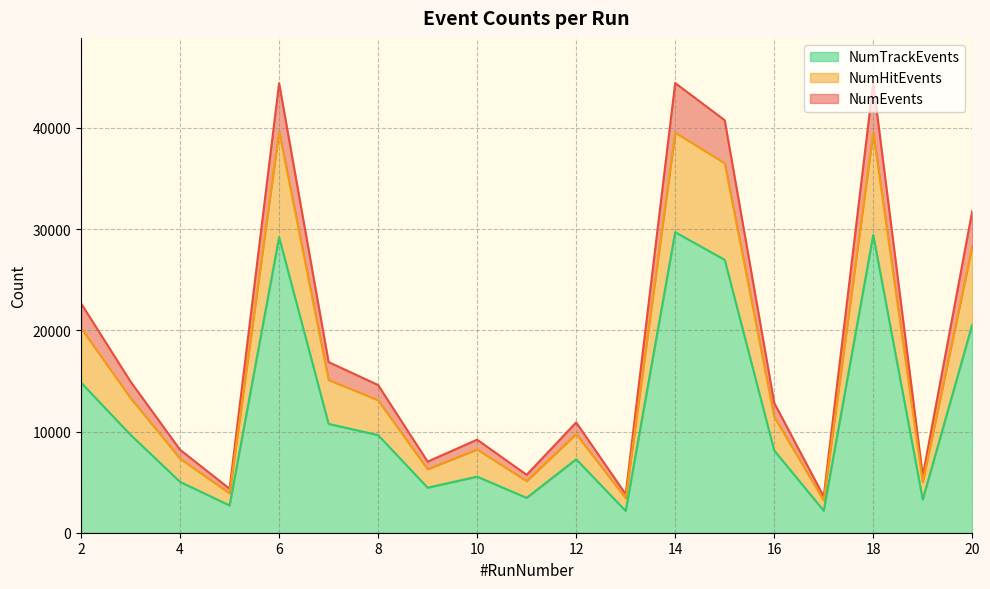

List the series in order of their overall mean, lowest first.

NumTrackEvents, NumHitEvents, NumEvents